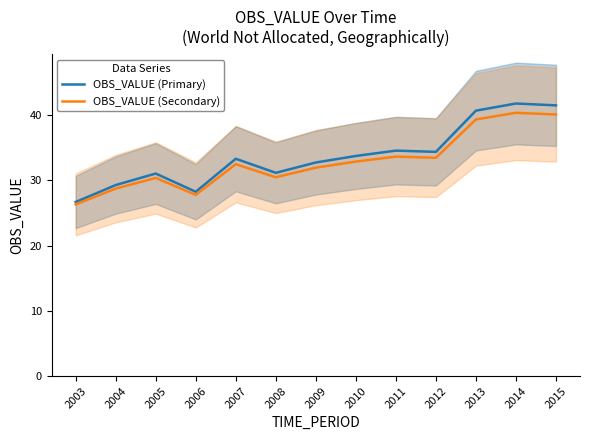

How many interior local valleys does the OBS_VALUE (Secondary) series have?

3